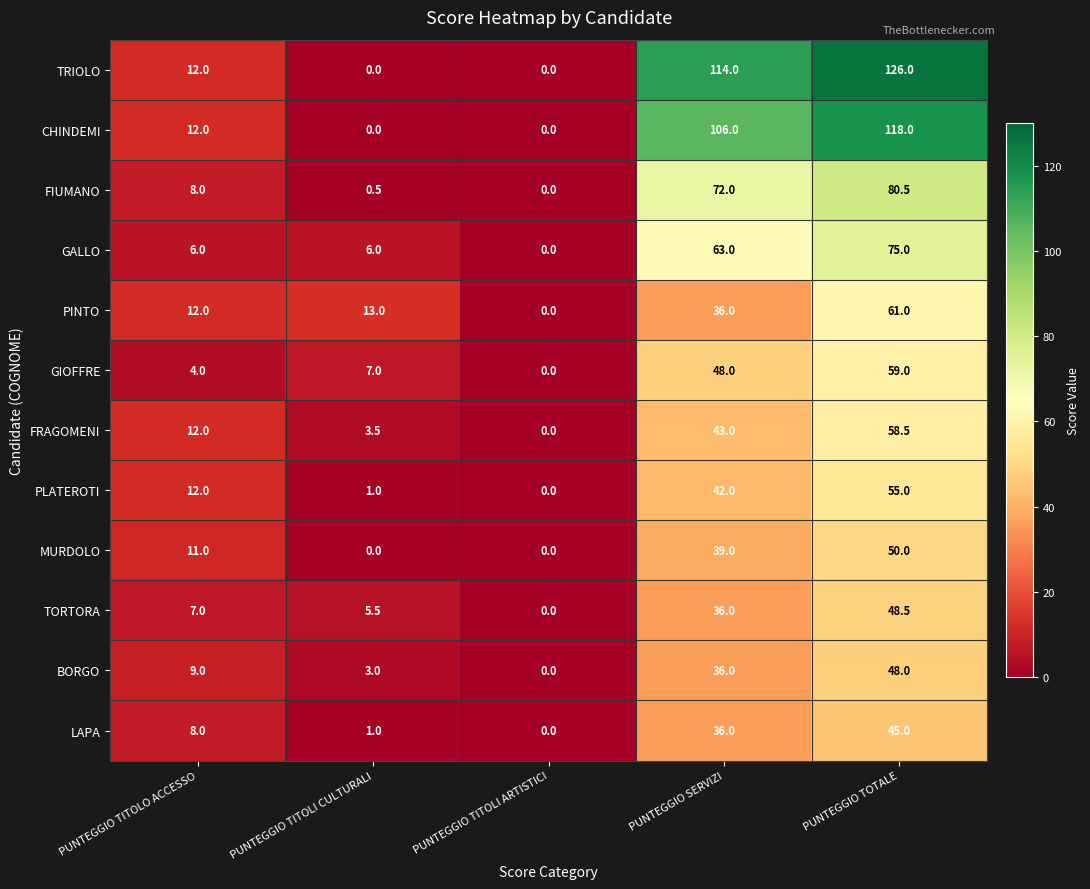

The PLATEROTI series shows 33.7 at PUNTEGGIO TOTALE. True or false?

False